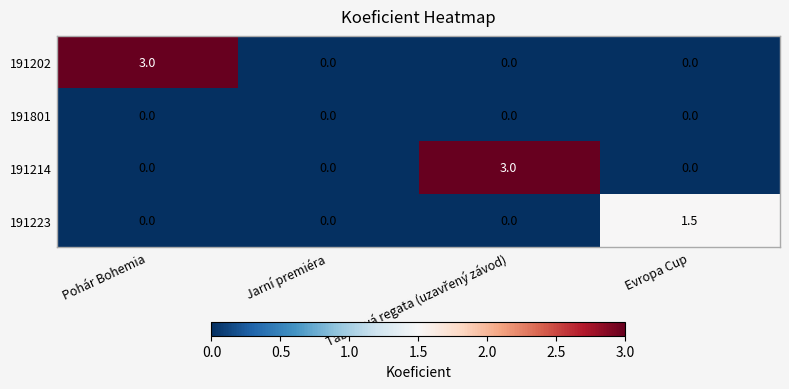

Count the 191223 values in the range 0 to 1.

3